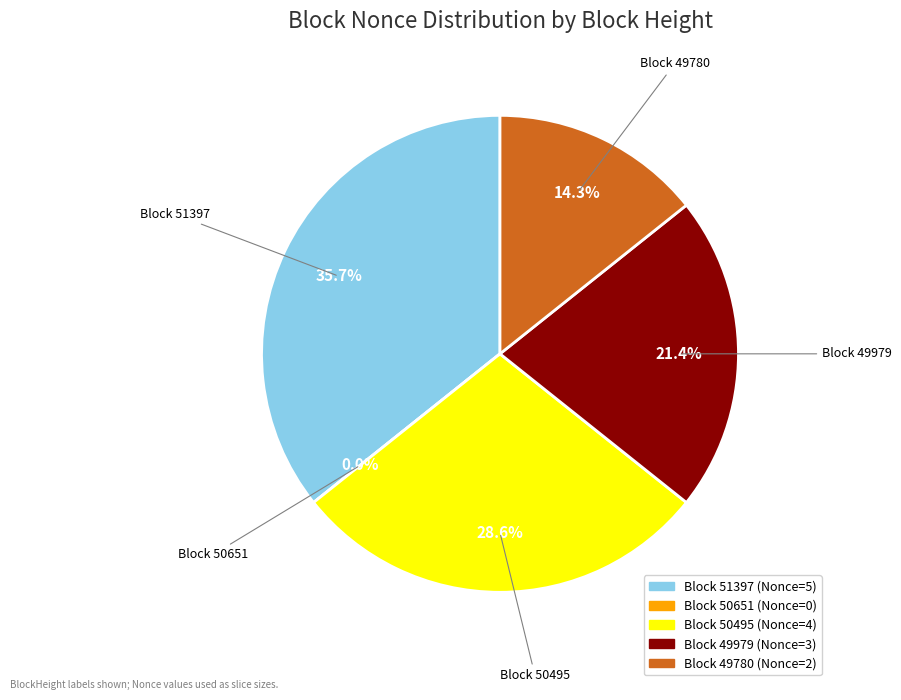

To the nearest percent, what is the average slice percentage?

20%